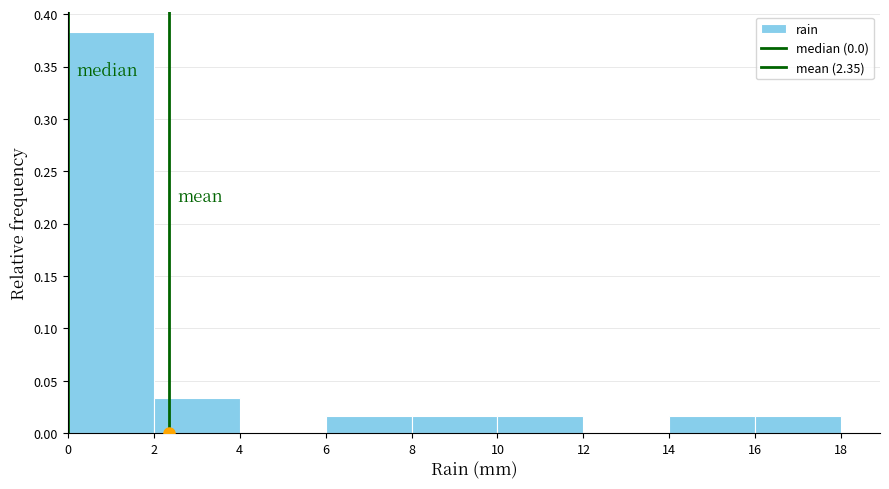

What is the height of the bar covering 2 to 4 on the x-axis? The values are not printed on the chart, so give them approximately, as read against the axis.

0.035